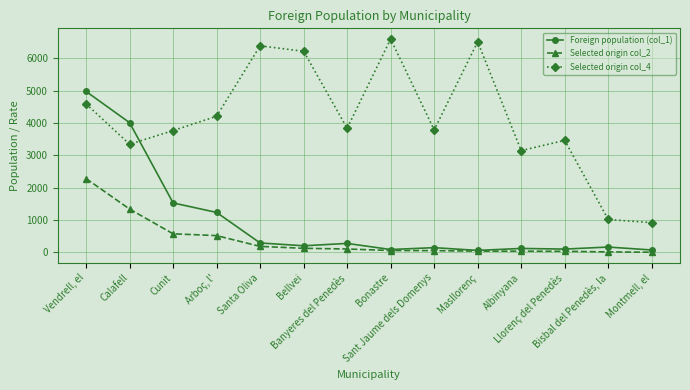

What are all the series names shown in the legend?

Foreign population (col_1), Selected origin col_2, Selected origin col_4